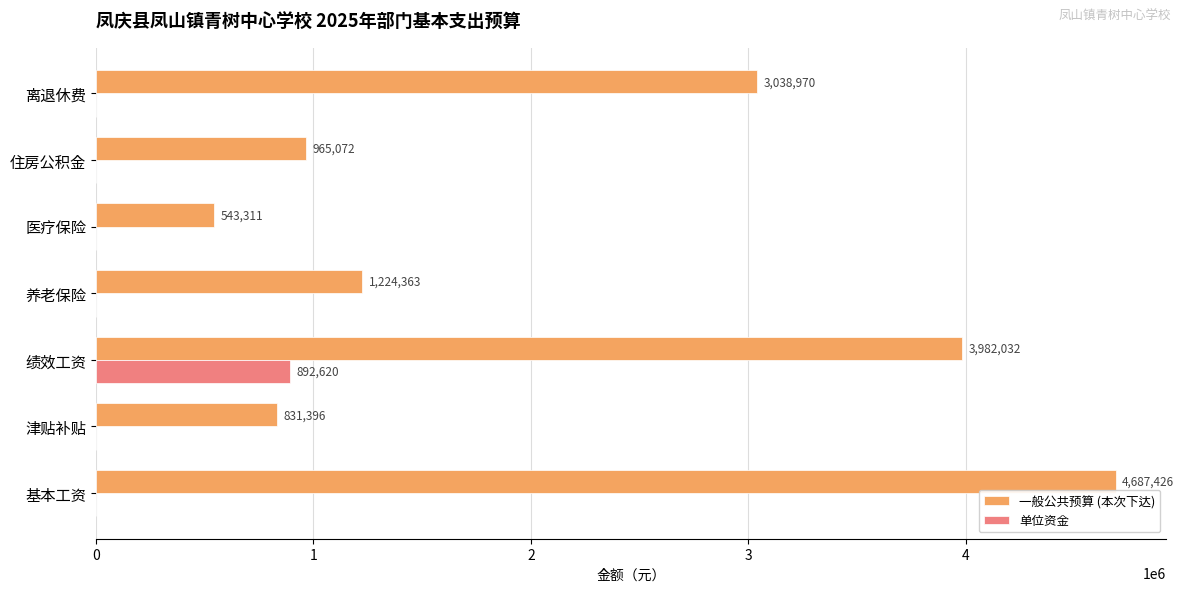

Is it true that 一般公共预算 (本次下达) equals 3982032.0 at 绩效工资?

True